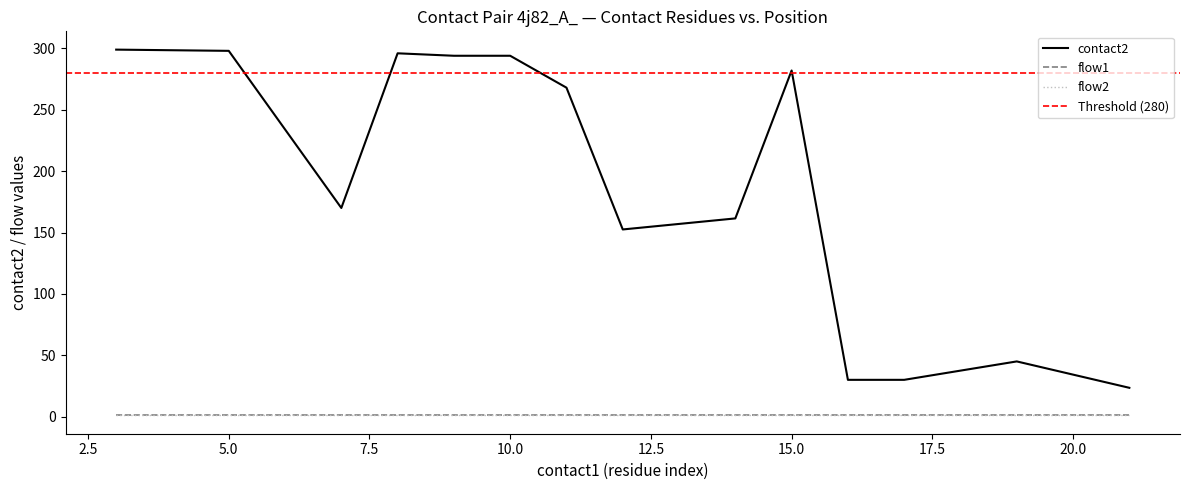

True or false: flow1 and contact2 intersect in this chart.

False